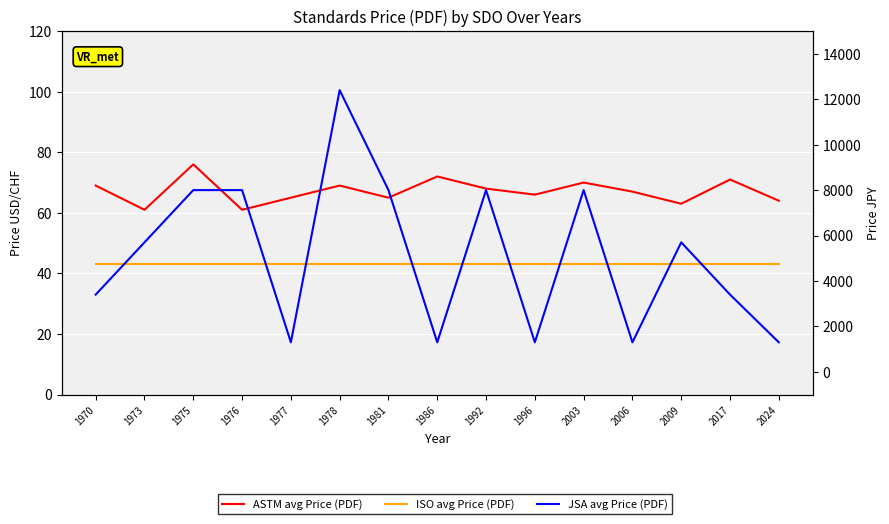

List the series in order of their peak value, lowest first.

ISO avg Price (PDF), ASTM avg Price (PDF), JSA avg Price (PDF)